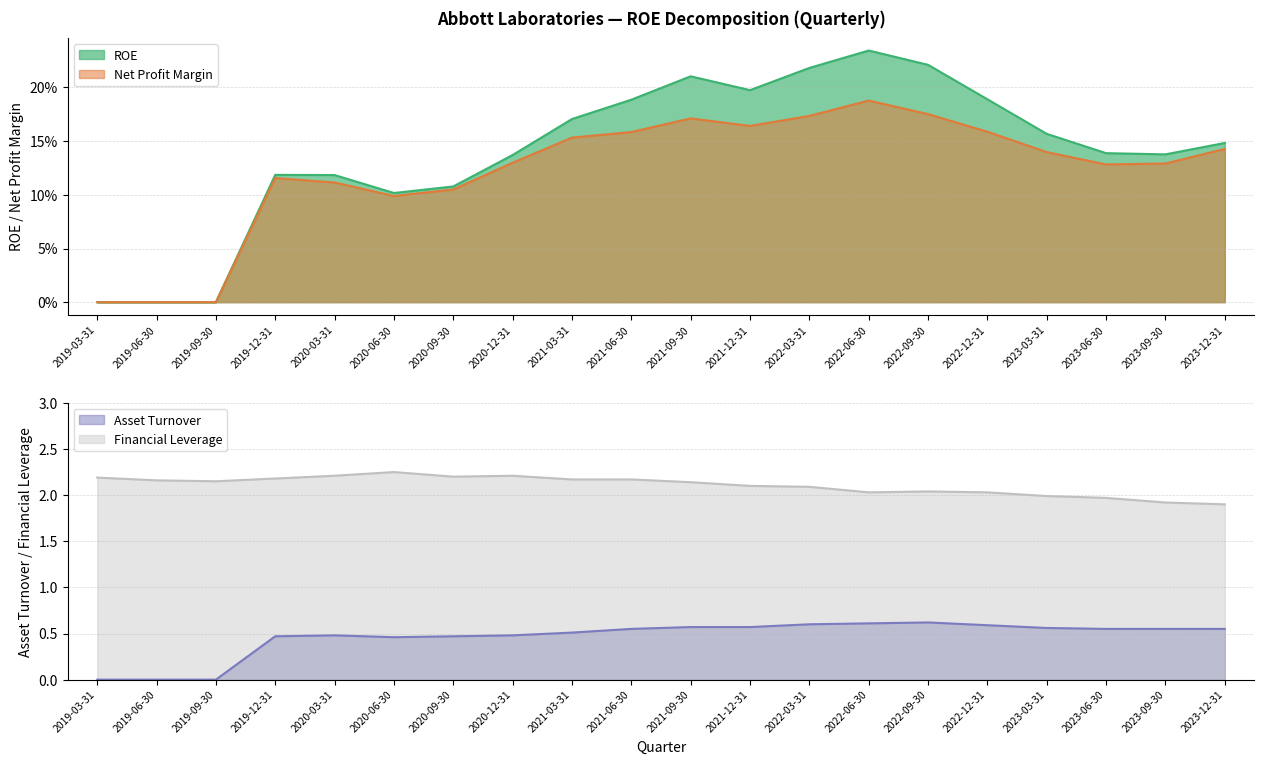

Reading right to left, list all the values displayed in this chart.

ROE: 2023-12-31=0.1	2023-09-30=0.1	2023-06-30=0.1	2023-03-31=0.2	2022-12-31=0.2	2022-09-30=0.2	2022-06-30=0.2	2022-03-31=0.2	2021-12-31=0.2	2021-09-30=0.2	2021-06-30=0.2	2021-03-31=0.2	2020-12-31=0.1	2020-09-30=0.1	2020-06-30=0.1	2020-03-31=0.1	2019-12-31=0.1	2019-09-30=0.0	2019-06-30=0.0	2019-03-31=0.0
Net Profit Margin: 2023-12-31=0.1	2023-09-30=0.1	2023-06-30=0.1	2023-03-31=0.1	2022-12-31=0.2	2022-09-30=0.2	2022-06-30=0.2	2022-03-31=0.2	2021-12-31=0.2	2021-09-30=0.2	2021-06-30=0.2	2021-03-31=0.2	2020-12-31=0.1	2020-09-30=0.1	2020-06-30=0.1	2020-03-31=0.1	2019-12-31=0.1	2019-09-30=0.0	2019-06-30=0.0	2019-03-31=0.0
Asset Turnover: 2023-12-31=0.6	2023-09-30=0.6	2023-06-30=0.6	2023-03-31=0.6	2022-12-31=0.6	2022-09-30=0.6	2022-06-30=0.6	2022-03-31=0.6	2021-12-31=0.6	2021-09-30=0.6	2021-06-30=0.6	2021-03-31=0.5	2020-12-31=0.5	2020-09-30=0.5	2020-06-30=0.5	2020-03-31=0.5	2019-12-31=0.5	2019-09-30=0.0	2019-06-30=0.0	2019-03-31=0.0
Financial Leverage: 2023-12-31=1.9	2023-09-30=1.9	2023-06-30=2.0	2023-03-31=2.0	2022-12-31=2.0	2022-09-30=2.0	2022-06-30=2.0	2022-03-31=2.1	2021-12-31=2.1	2021-09-30=2.1	2021-06-30=2.2	2021-03-31=2.2	2020-12-31=2.2	2020-09-30=2.2	2020-06-30=2.2	2020-03-31=2.2	2019-12-31=2.2	2019-09-30=2.1	2019-06-30=2.2	2019-03-31=2.2